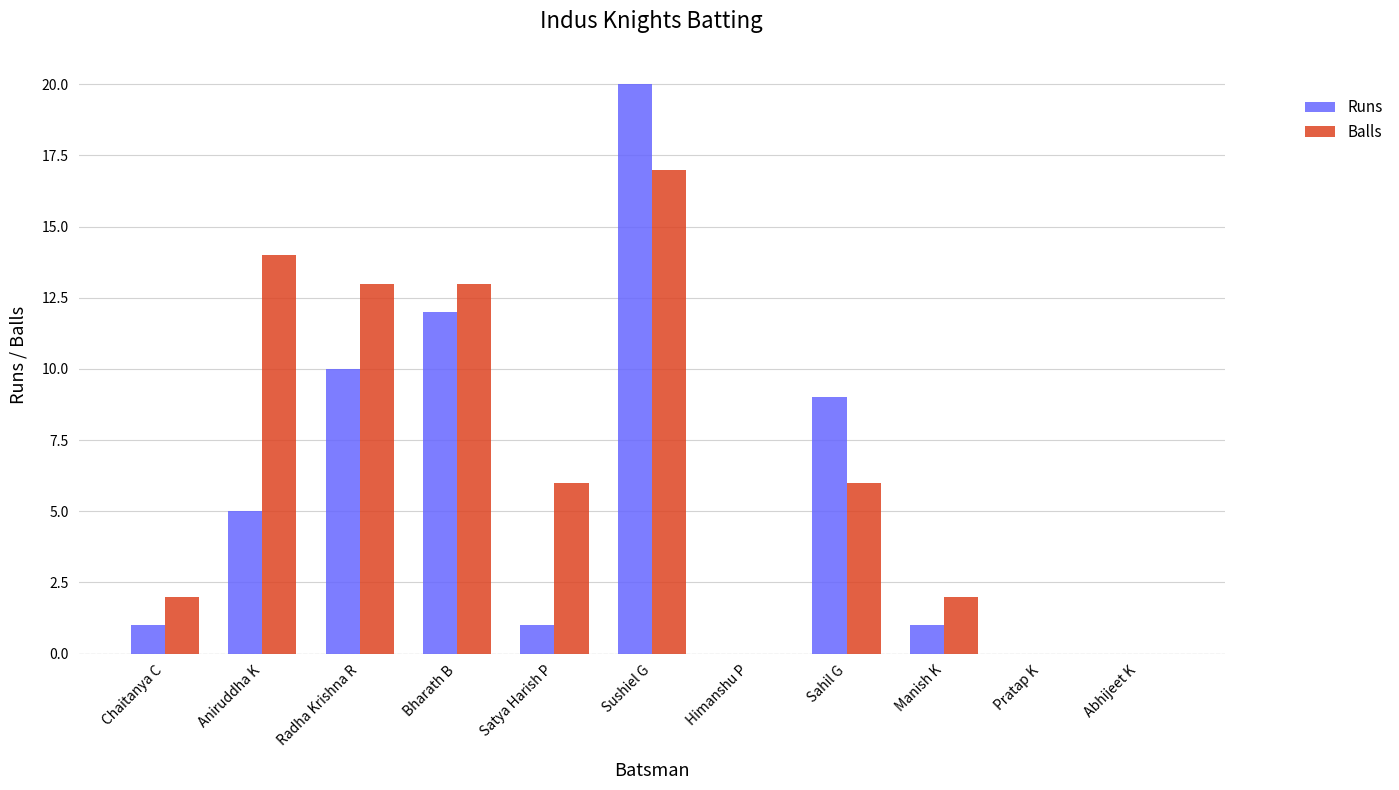

What is the sum of the Runs values at Aniruddha K and Manish K?

6